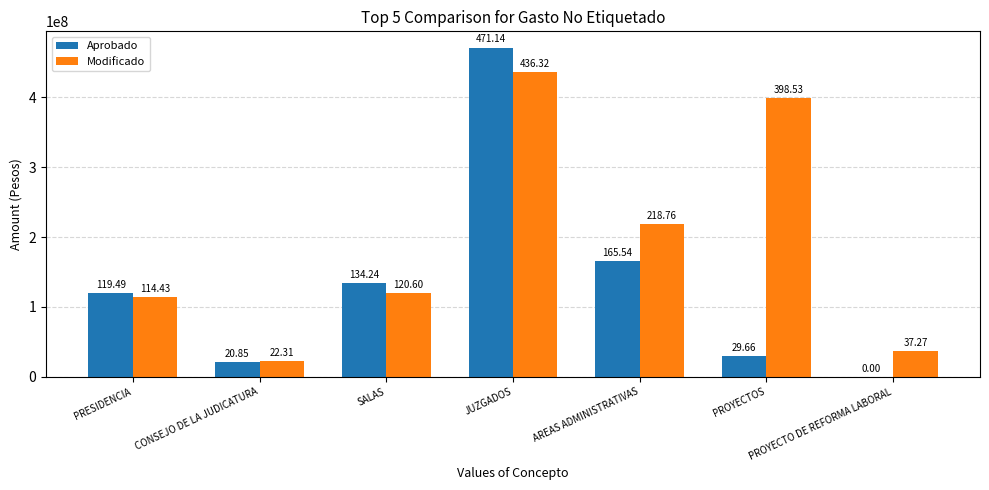

What is the difference between the maximum and second lowest values in the Modificado series?

399051213.2